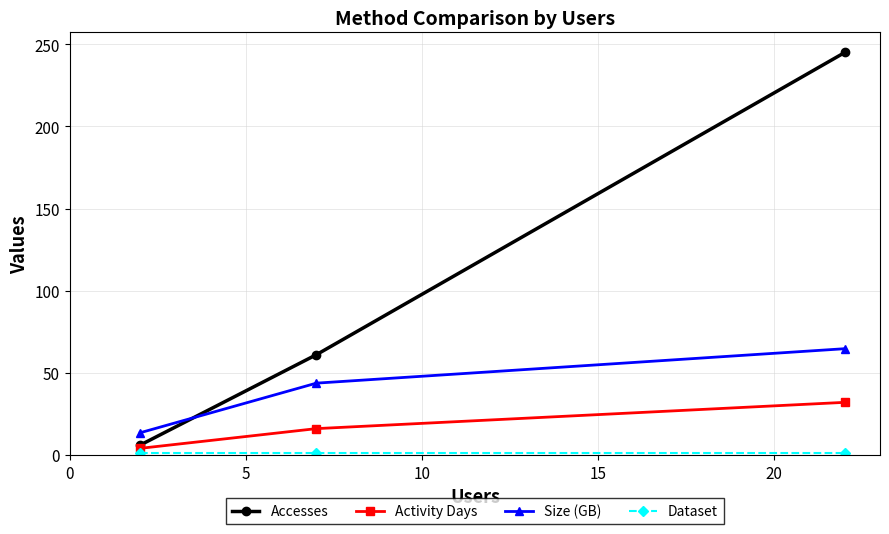

Which series has the largest total across all categories?

Accesses